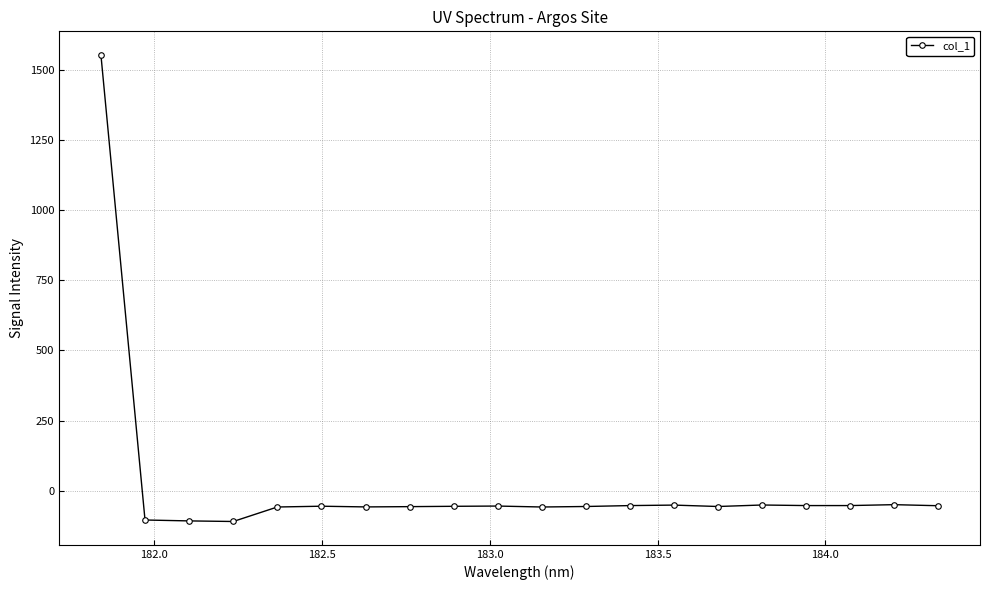

What is the difference between the maximum and minimum values?

1664.1